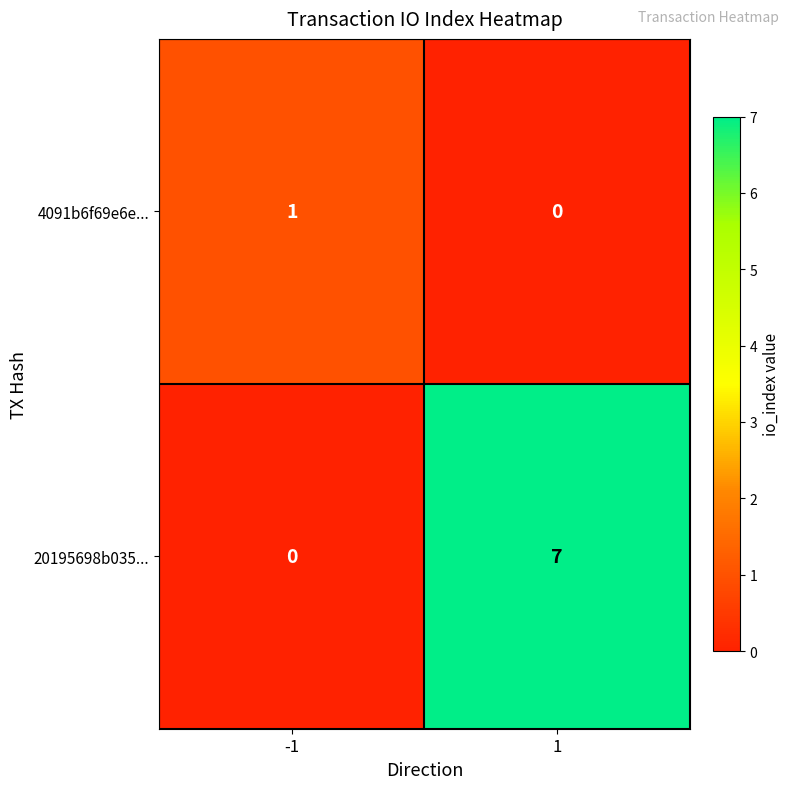

Which series changed the most between -1 and 1?

20195698b035...